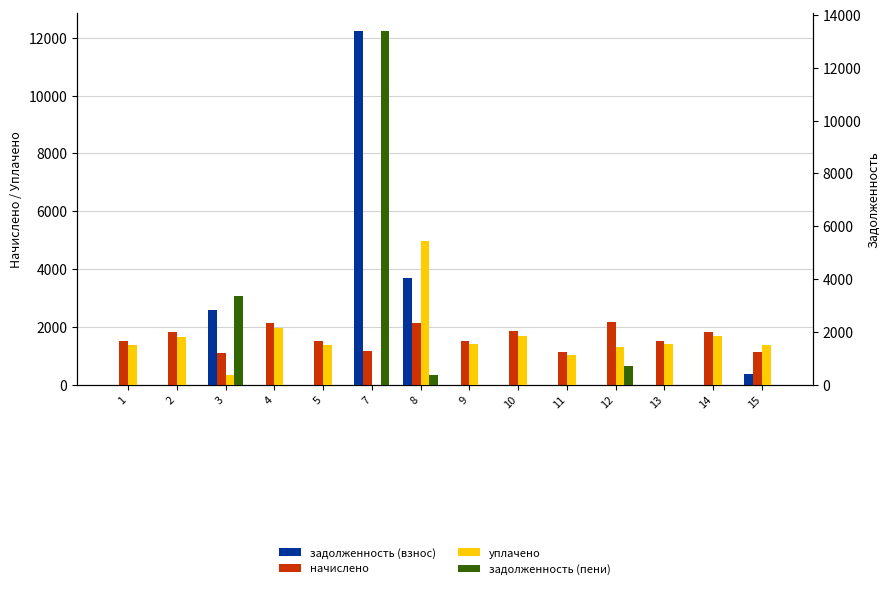

True or false: задолженность (пени) has a value of 7988.3 at 11.

False